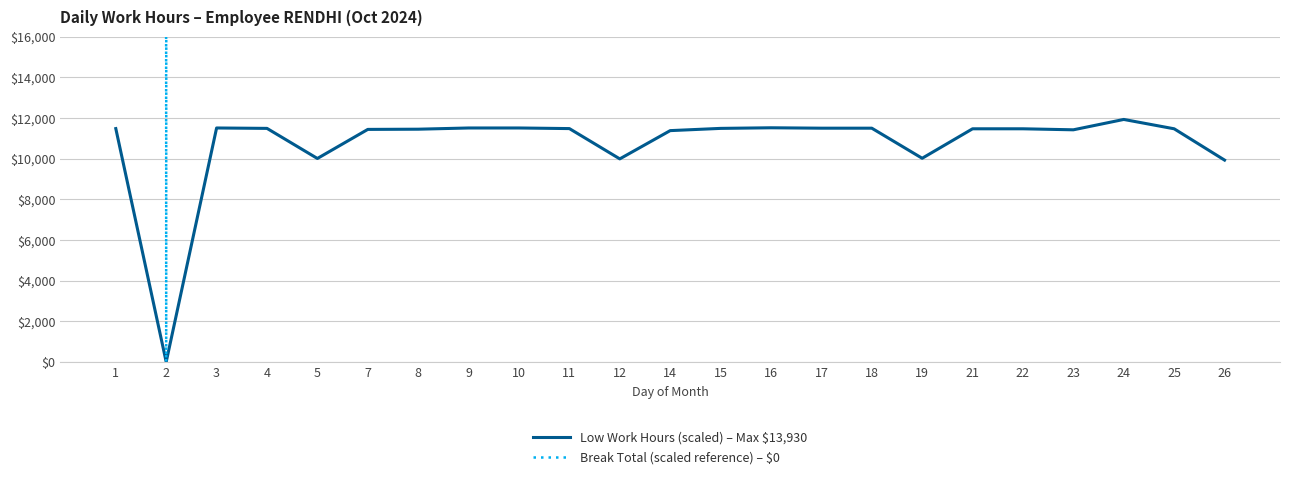

At which category is the sum across all series the highest?

24